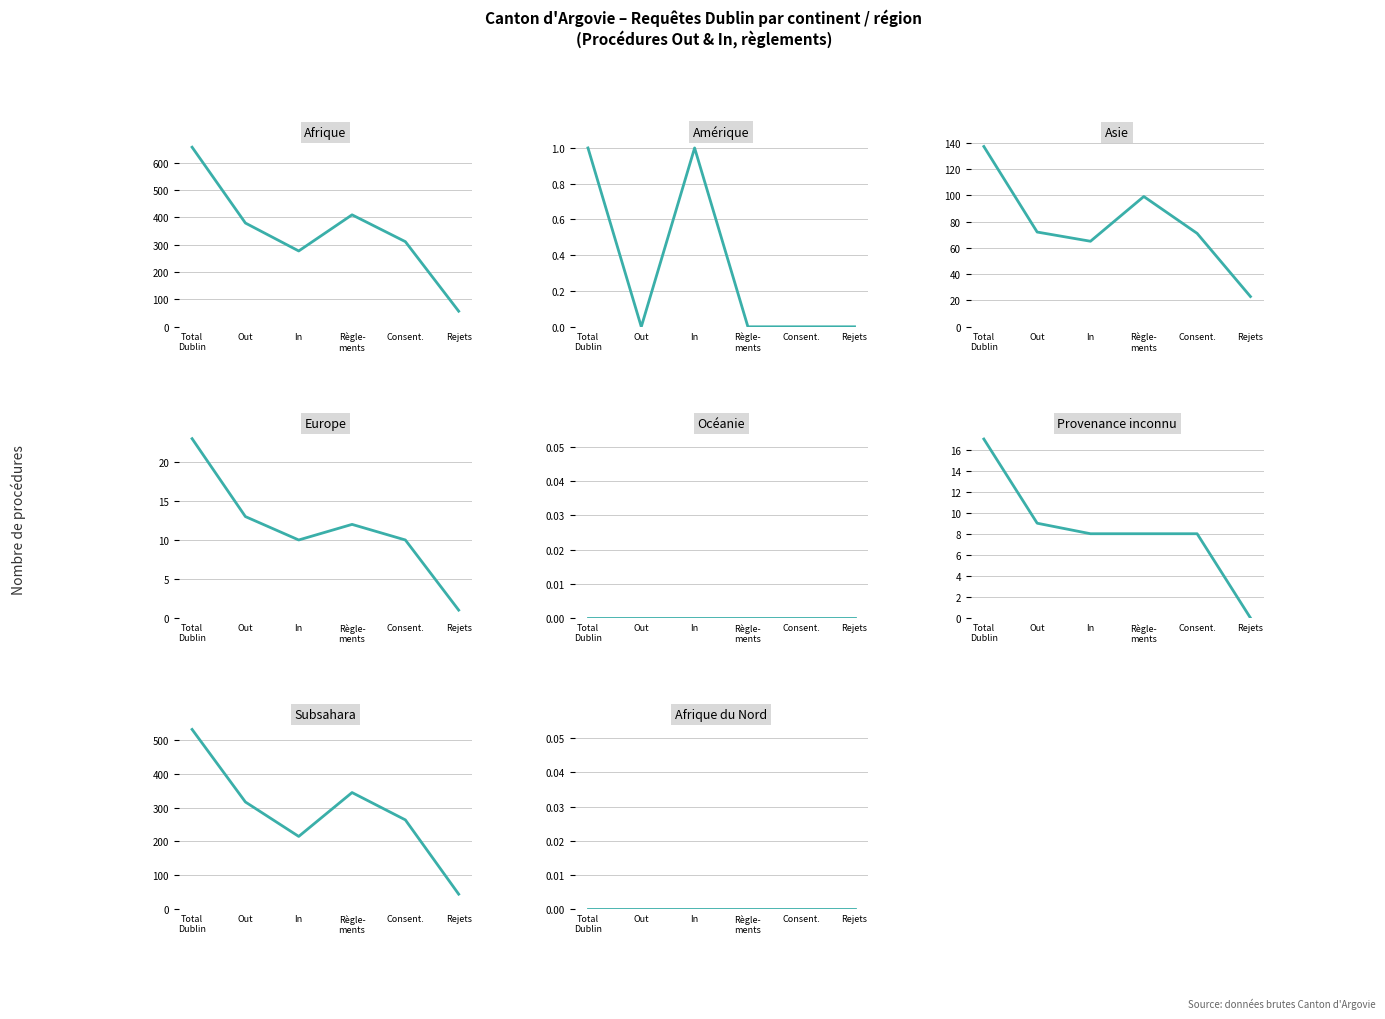

True or false: Amérique and Subsahara intersect in this chart.

False